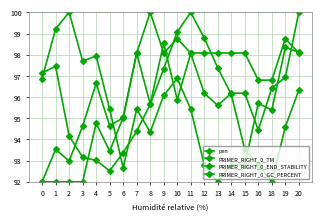

What is the difference between the maximum and minimum values in the PRIMER_RIGHT_0_TM series?

8.0